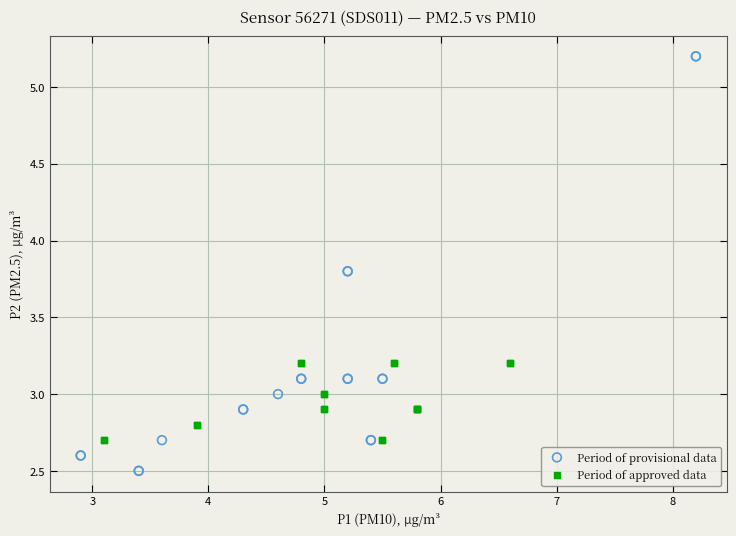

Which series has the largest Y range (max minus min)?

Period of provisional data